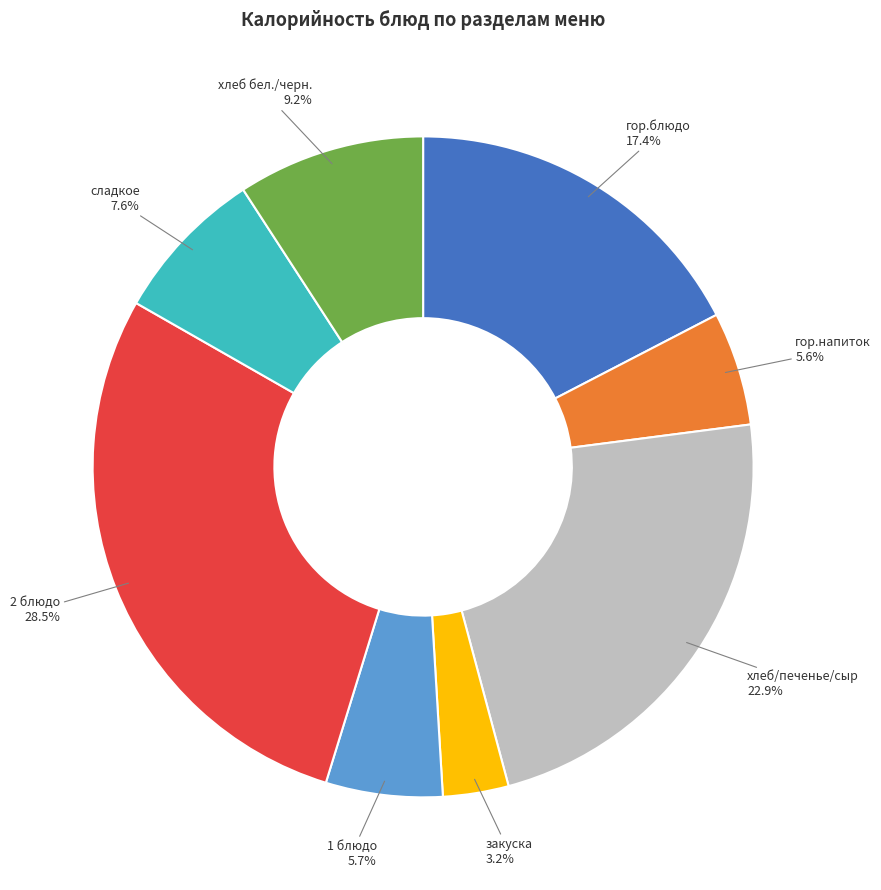

To the nearest percent, what is the combined percentage of гор.блюдо and 2 блюдо?

46%